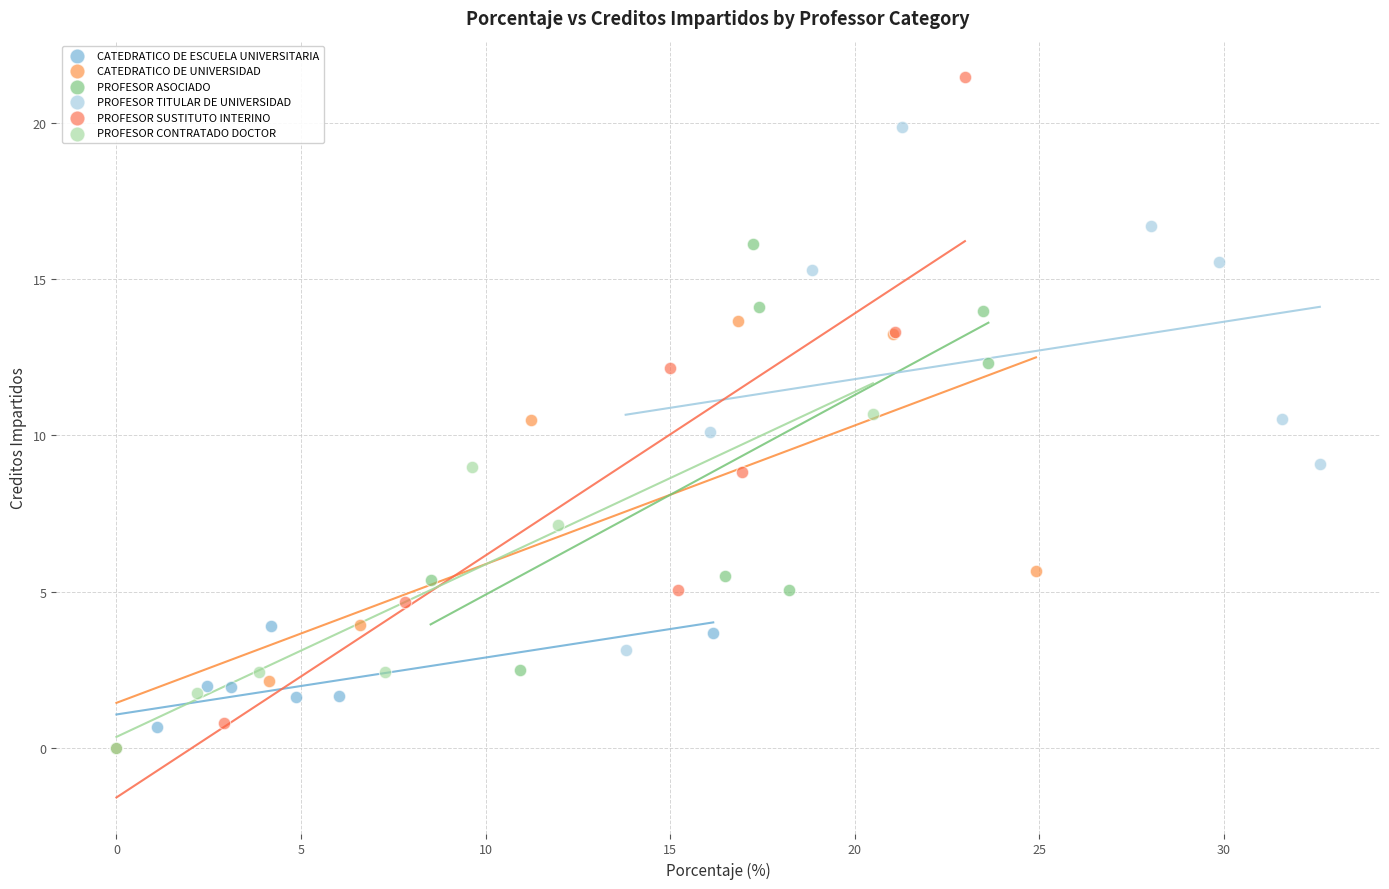

What are all the series names shown in the legend?

CATEDRATICO DE ESCUELA UNIVERSITARIA, CATEDRATICO DE UNIVERSIDAD, PROFESOR ASOCIADO, PROFESOR TITULAR DE UNIVERSIDAD, PROFESOR SUSTITUTO INTERINO, PROFESOR CONTRATADO DOCTOR